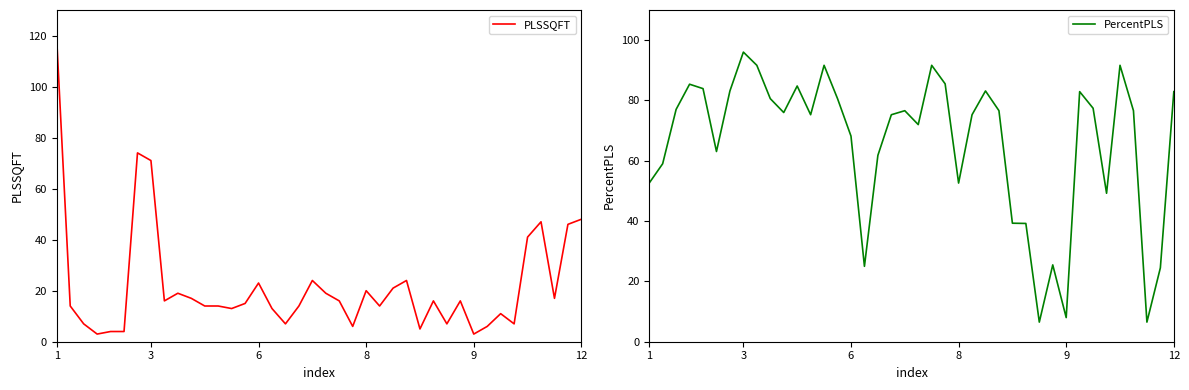

True or false: PercentPLS and PLSSQFT intersect in this chart.

True